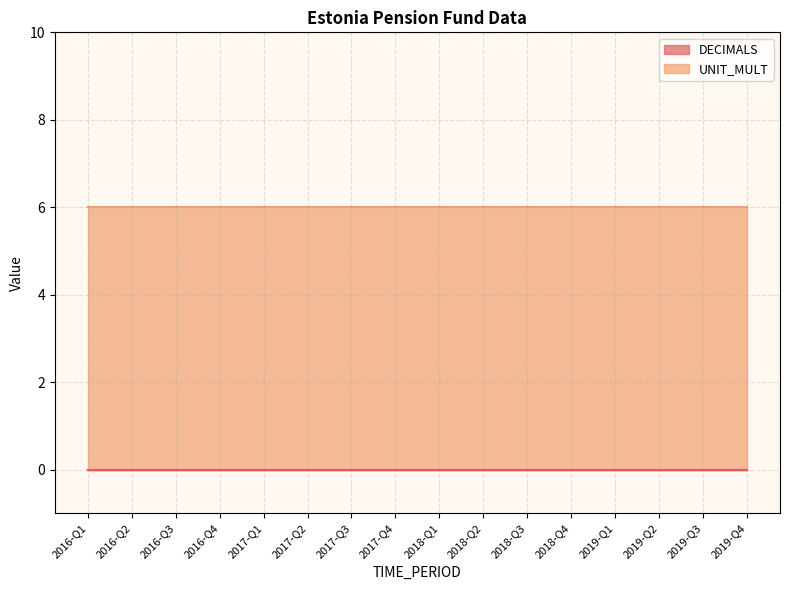

Which series has the largest total across all categories?

UNIT_MULT